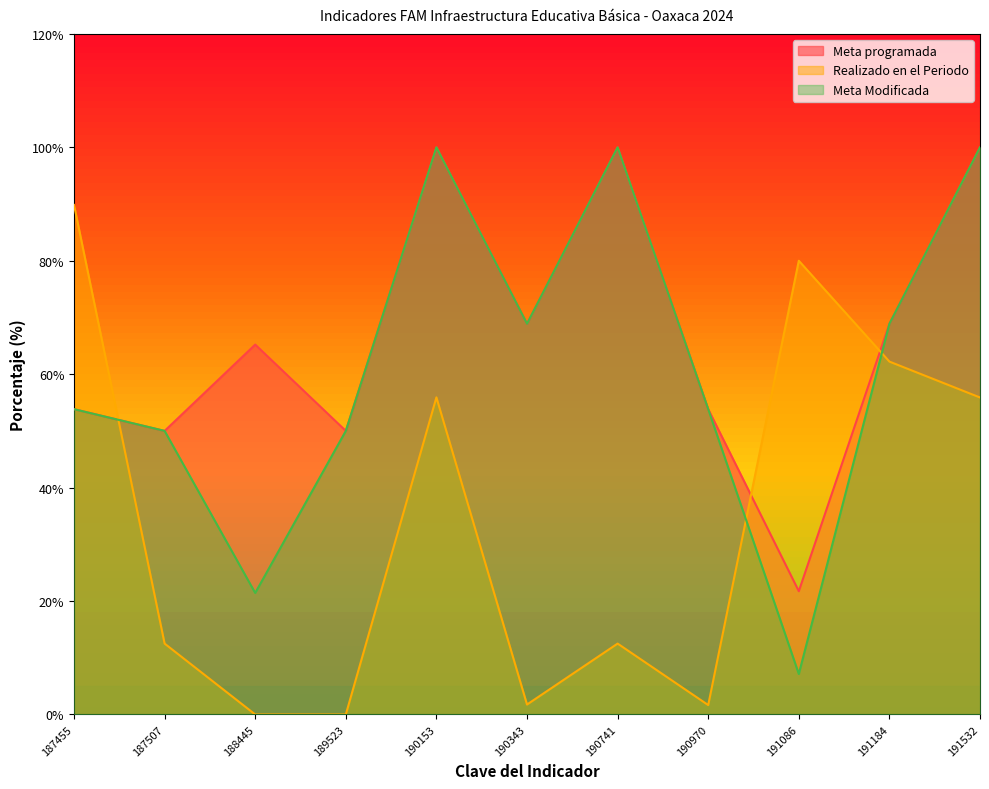

What is the total value across all series at 188445?

86.6